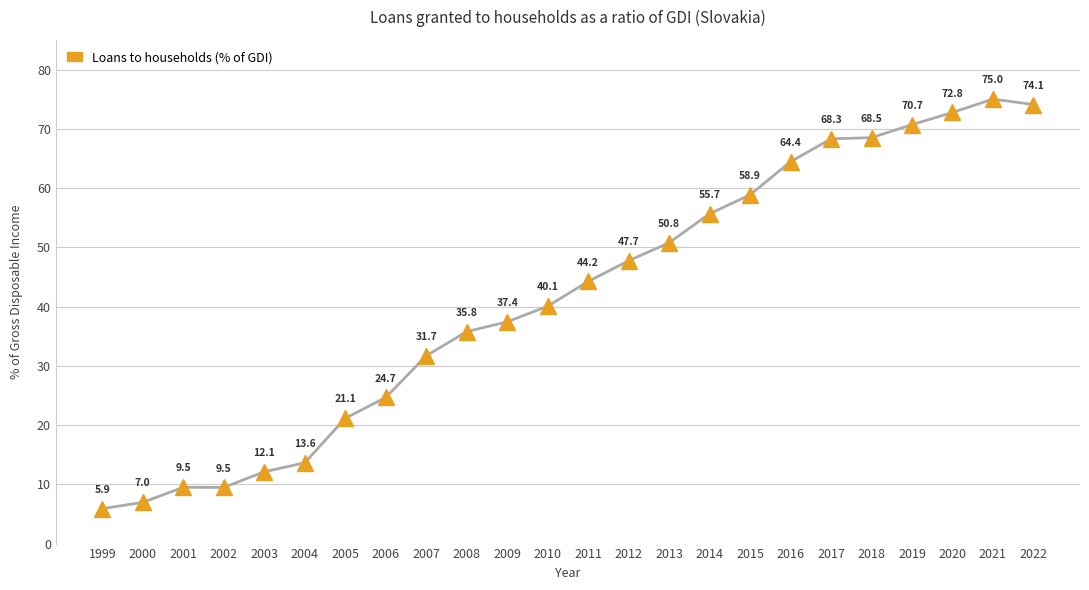

What is the difference between the maximum and minimum values?

69.1